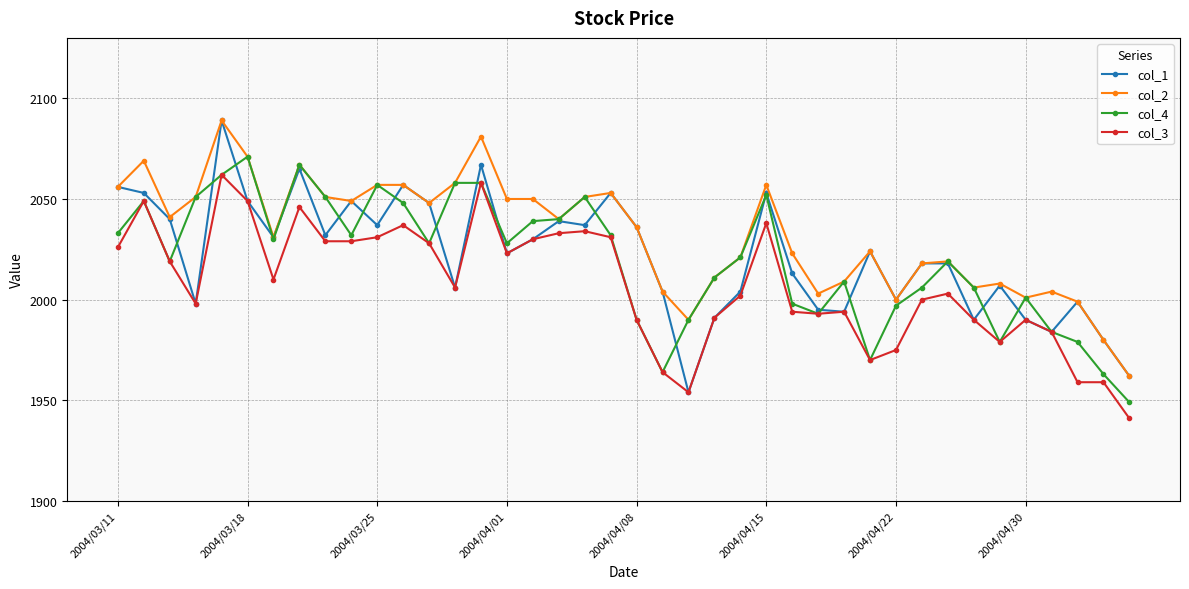

What is the smallest value displayed?

1941